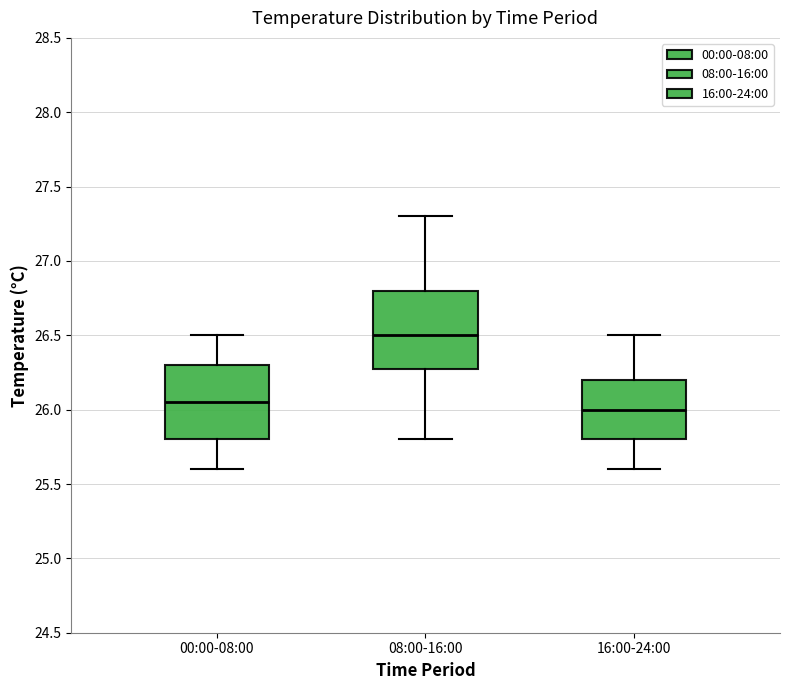

Reading left to right, read every box against the y-axis: the position of its median line, the range the box covers, and the ends of its whiskers. The values are not printed on the chart, so give them approximately, as read against the axis.

00:00-08:00: median 26.05, box 25.80 to 26.30, whiskers 25.60 to 26.50
08:00-16:00: median 26.50, box 26.30 to 26.80, whiskers 25.80 to 27.30
16:00-24:00: median 26.00, box 25.80 to 26.20, whiskers 25.60 to 26.50